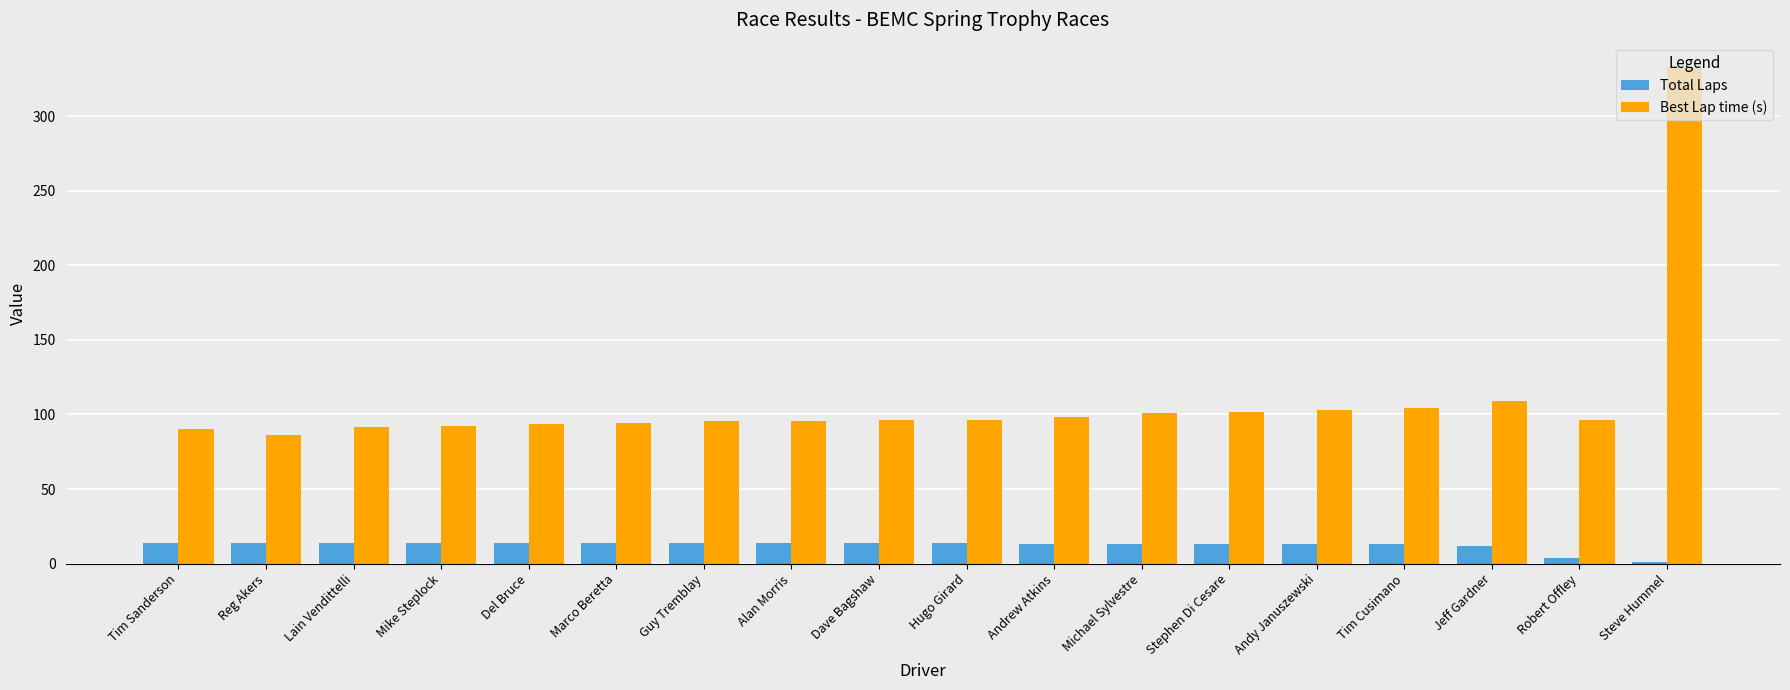

How many distinct data groups are displayed?

2